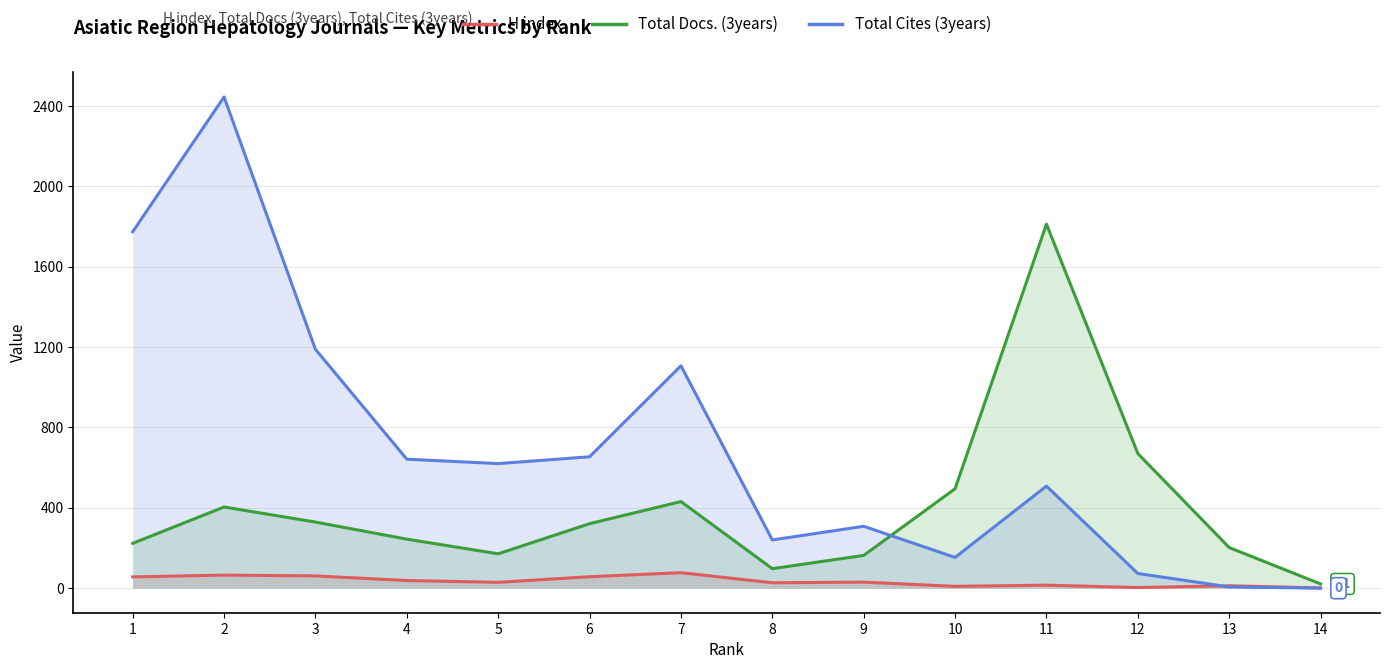

True or false: H index has a value of 5 at 13.

False